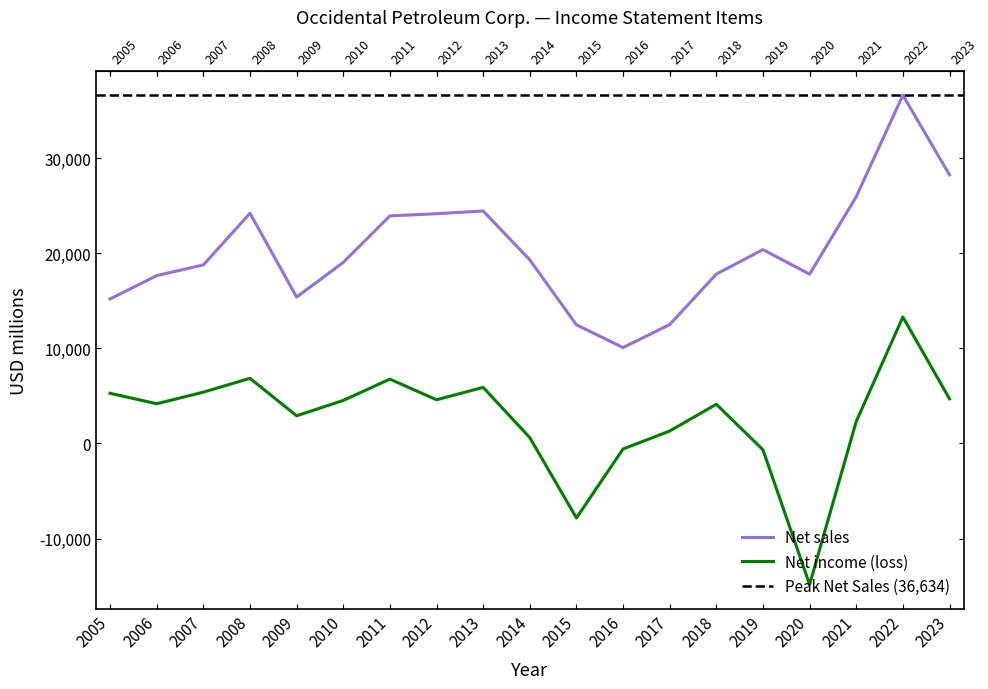

At which label does Net sales reach its minimum?

2016